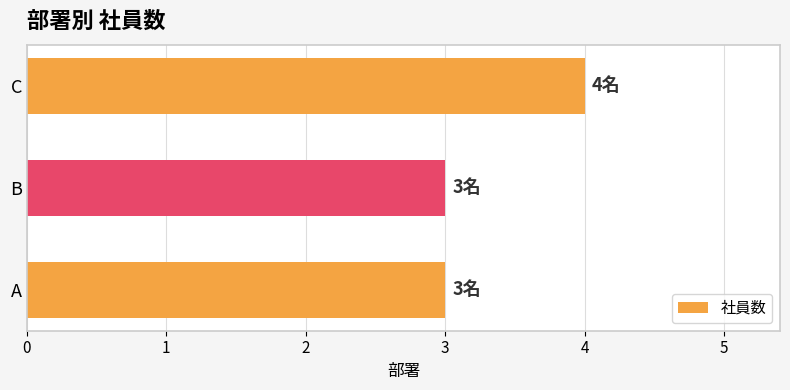

Count the number of categories in the chart.

3